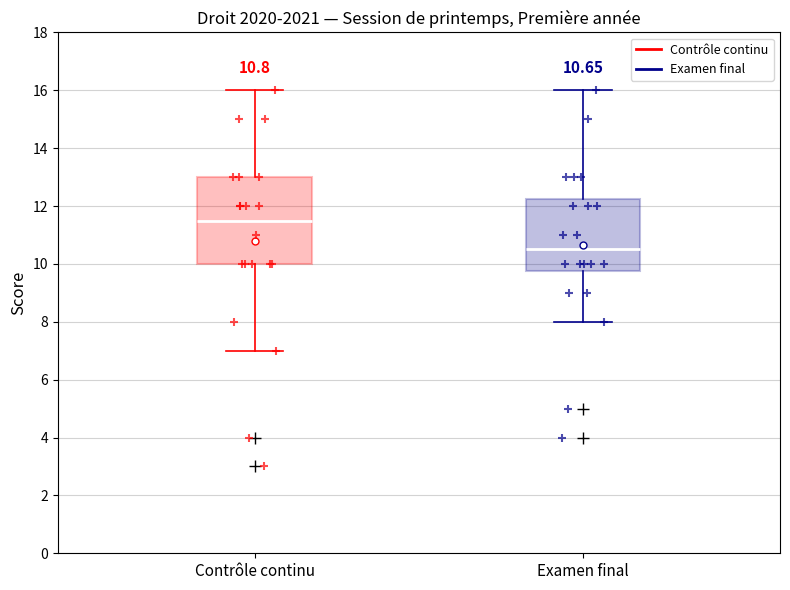

Which box has the highest median line?

Contrôle continu